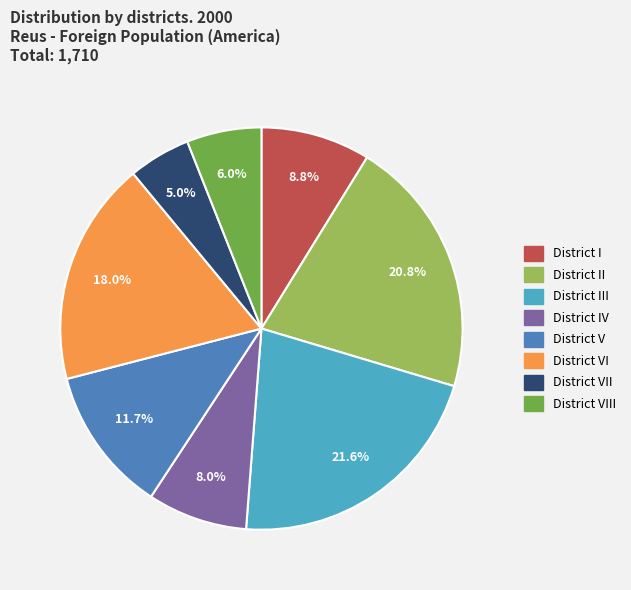

How many segments does this pie chart have?

8